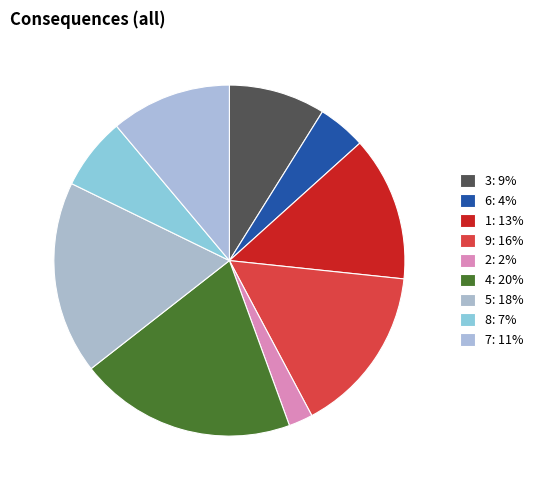

Which category has the smallest portion of the pie?

2